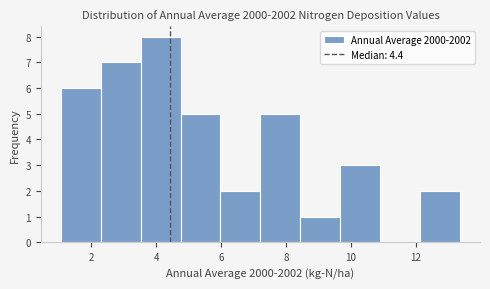

Reading left to right, transcribe this chart: for each bar, give the range it covers on the x-axis and its height. Neither the bar edges nor the heights are printed on the chart, so give them approximately, as read against the axes.

1.0 to 2.2: 6
2.2 to 3.6: 7
3.6 to 4.8: 8
4.8 to 6.0: 5
6.0 to 7.2: 2
7.2 to 8.4: 5
8.4 to 9.6: 1
9.6 to 11.0: 3
11.0 to 12.2: 0
12.2 to 13.4: 2